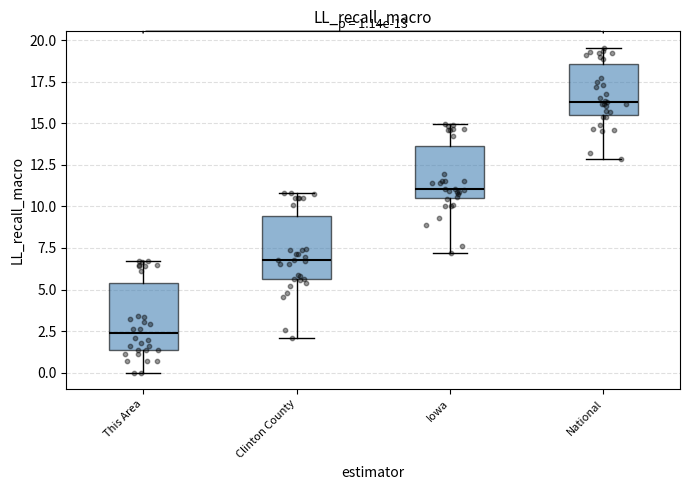

Which box's median line is the highest?

National